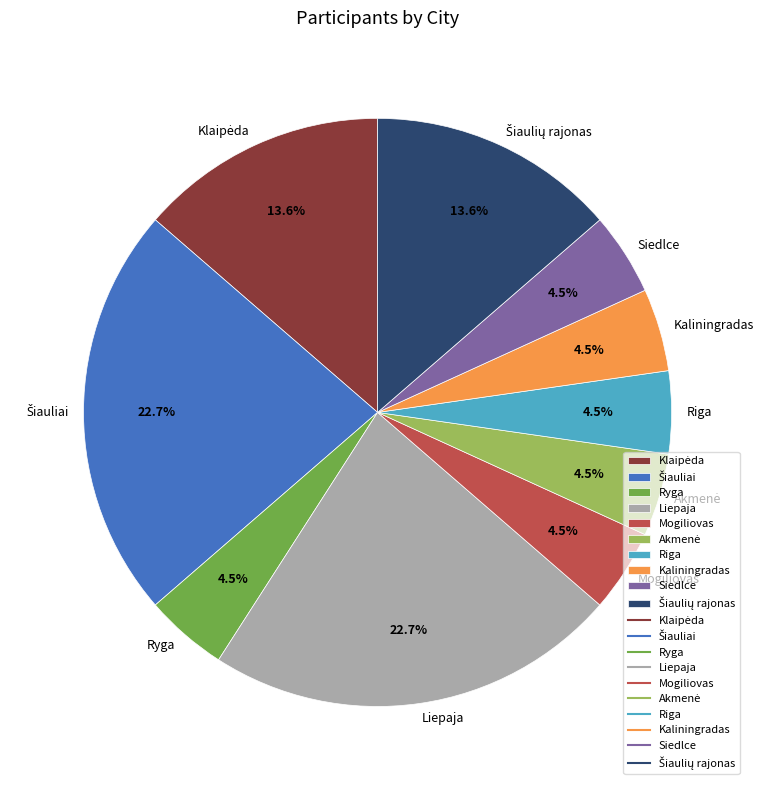

How much of the chart is everything except Siedlce?

95.5%